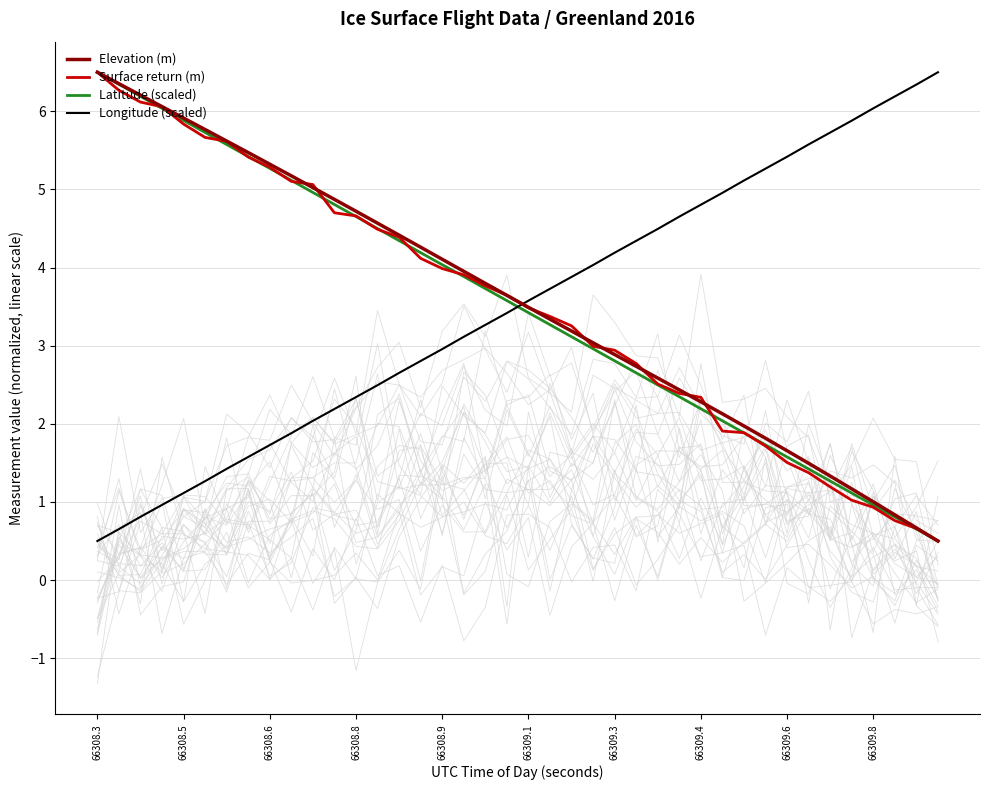

How many data points in Longitude (scaled) are above 3?

23